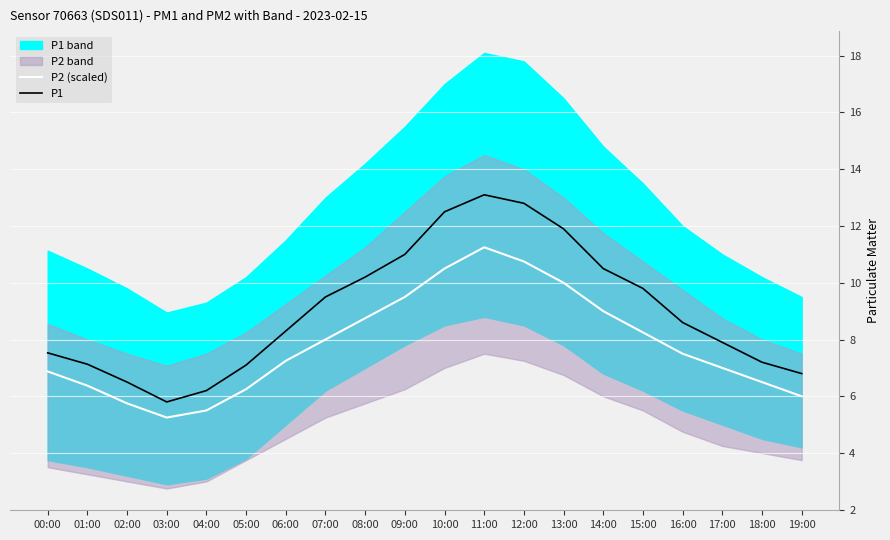

What is the difference between the maximum and minimum values in the P2 (scaled) series?

6.0